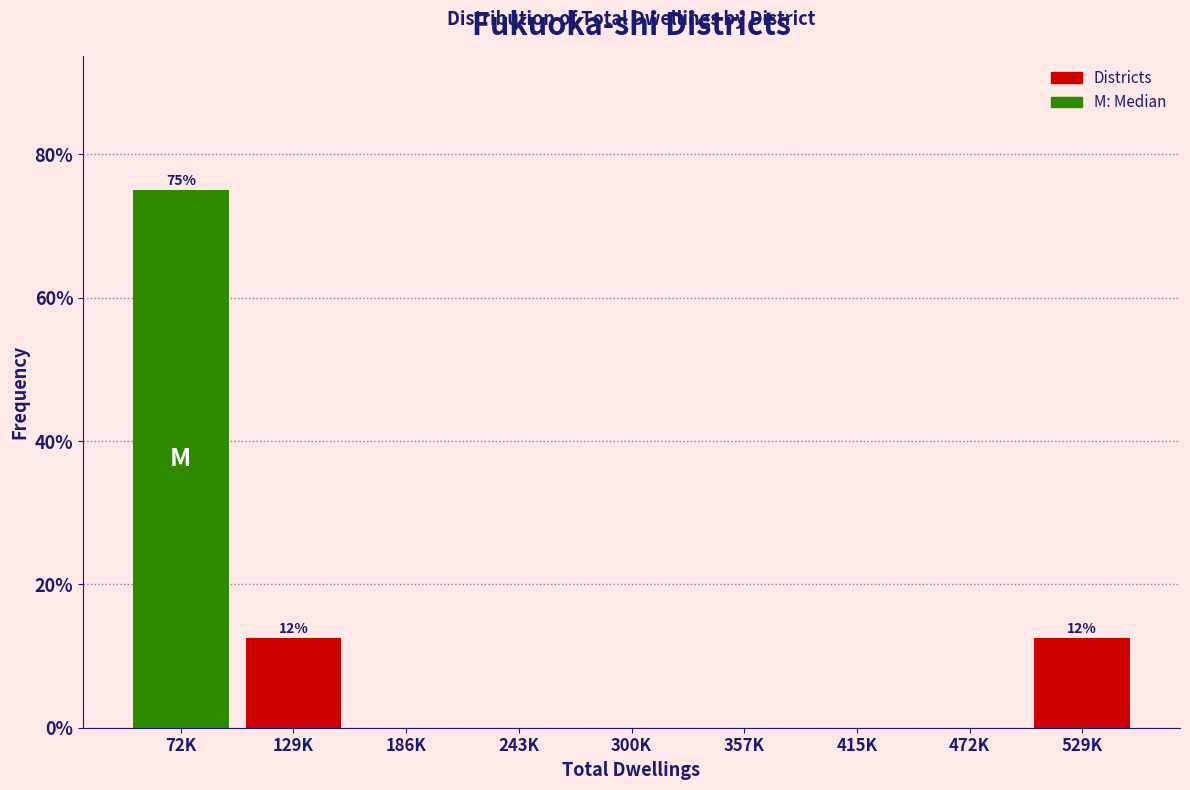

Reading left to right, list all the values displayed in this chart.

72K=75.0	129K=12.5	186K=0.0	243K=0.0	300K=0.0	357K=0.0	415K=0.0	472K=0.0	529K=12.5